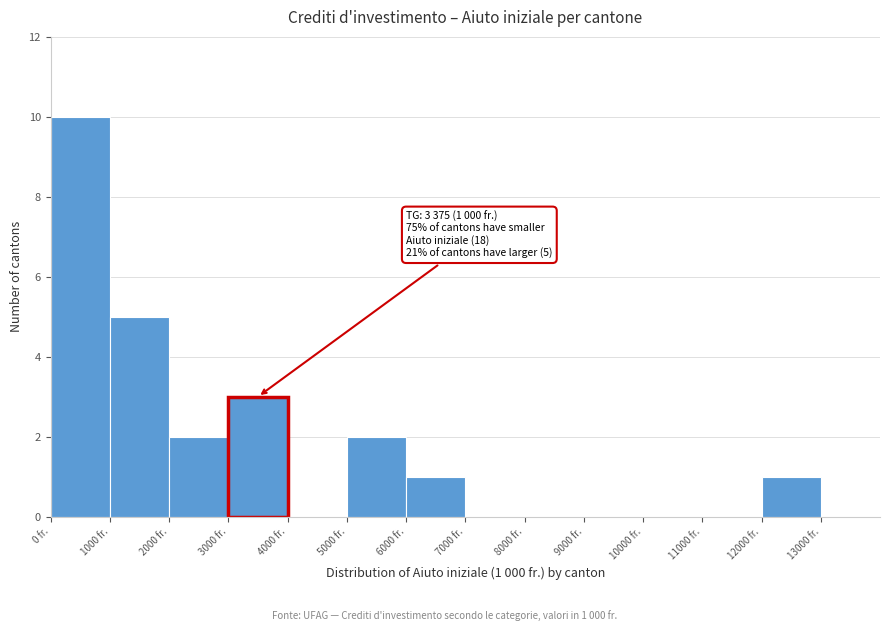

Over which range of the x-axis is the bar tallest?

0 to 1000